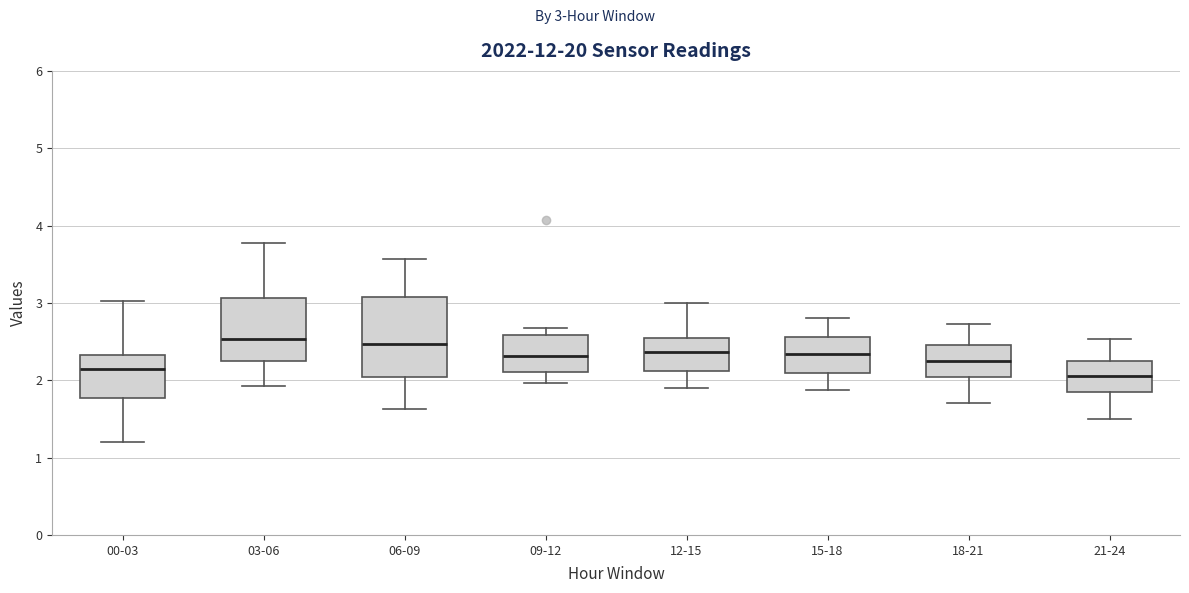

Reading left to right, transcribe this box plot: for each box, give where its median line is, the range the box spans, and where its two whiskers end, as read against the y-axis. The values are not printed on the chart, so give them approximately, as read against the axis.

00-03: median 2.2, box 1.8 to 2.3, whiskers 1.2 to 3.0
03-06: median 2.5, box 2.3 to 3.1, whiskers 1.9 to 3.8
06-09: median 2.5, box 2.0 to 3.1, whiskers 1.6 to 3.6
09-12: median 2.3, box 2.1 to 2.6, whiskers 2.0 to 2.7
12-15: median 2.4, box 2.1 to 2.5, whiskers 1.9 to 3.0
15-18: median 2.3, box 2.1 to 2.6, whiskers 1.9 to 2.8
18-21: median 2.3, box 2.0 to 2.5, whiskers 1.7 to 2.7
21-24: median 2.1, box 1.8 to 2.3, whiskers 1.5 to 2.5